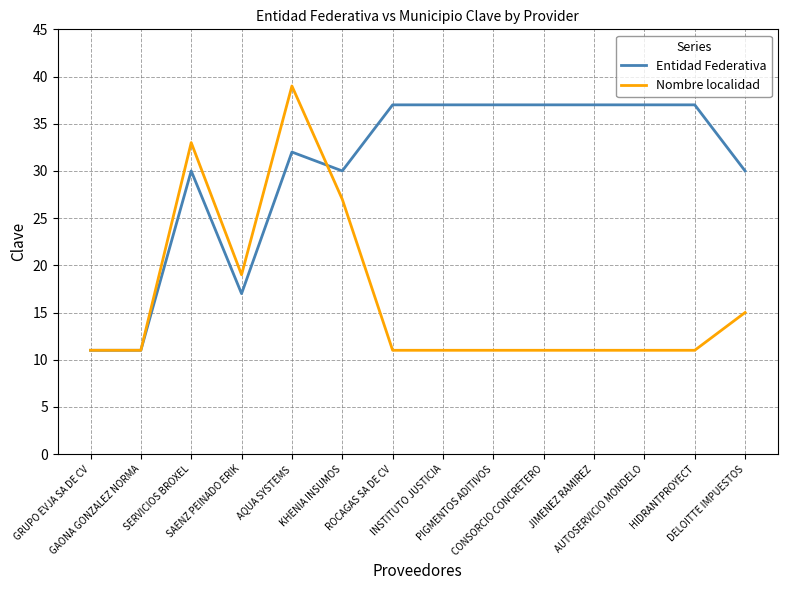

True or false: Nombre localidad has more than 0 points higher than both neighbors.

True